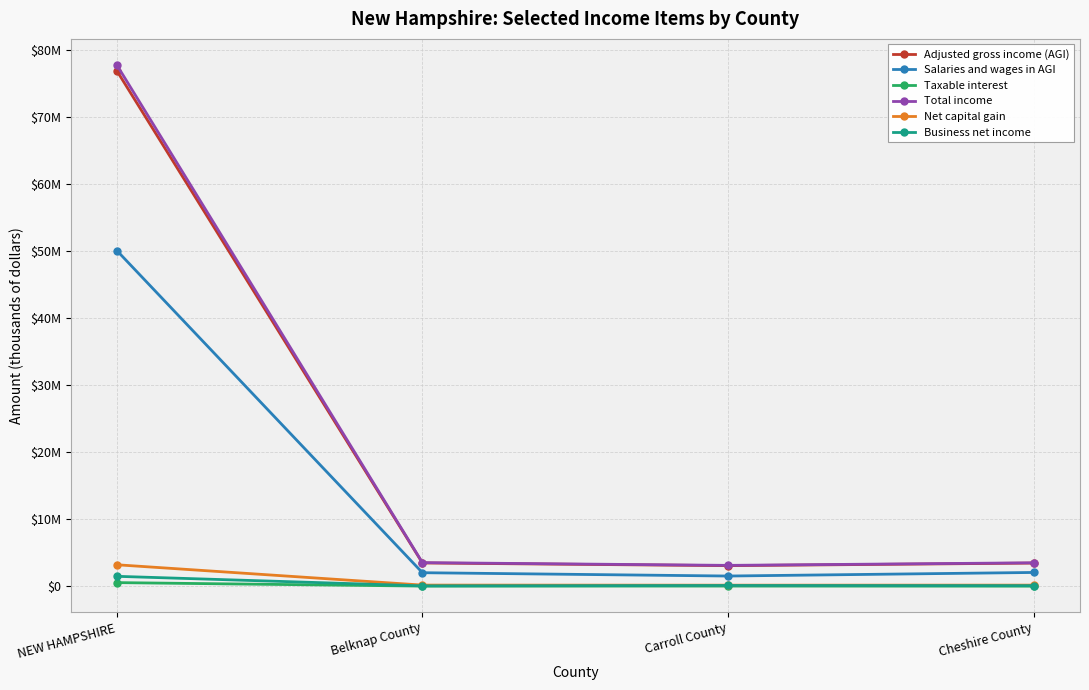

What is the difference between the Business net income values at Belknap County and Cheshire County?

30717